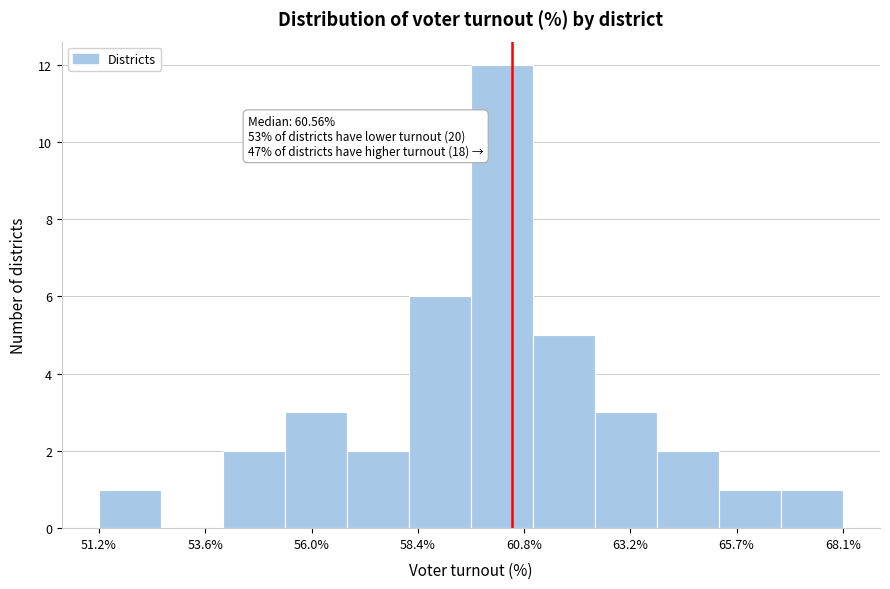

Around what value on the x-axis is the tallest bar? Give the approximate position of its centre, as read against the axis.

60.5